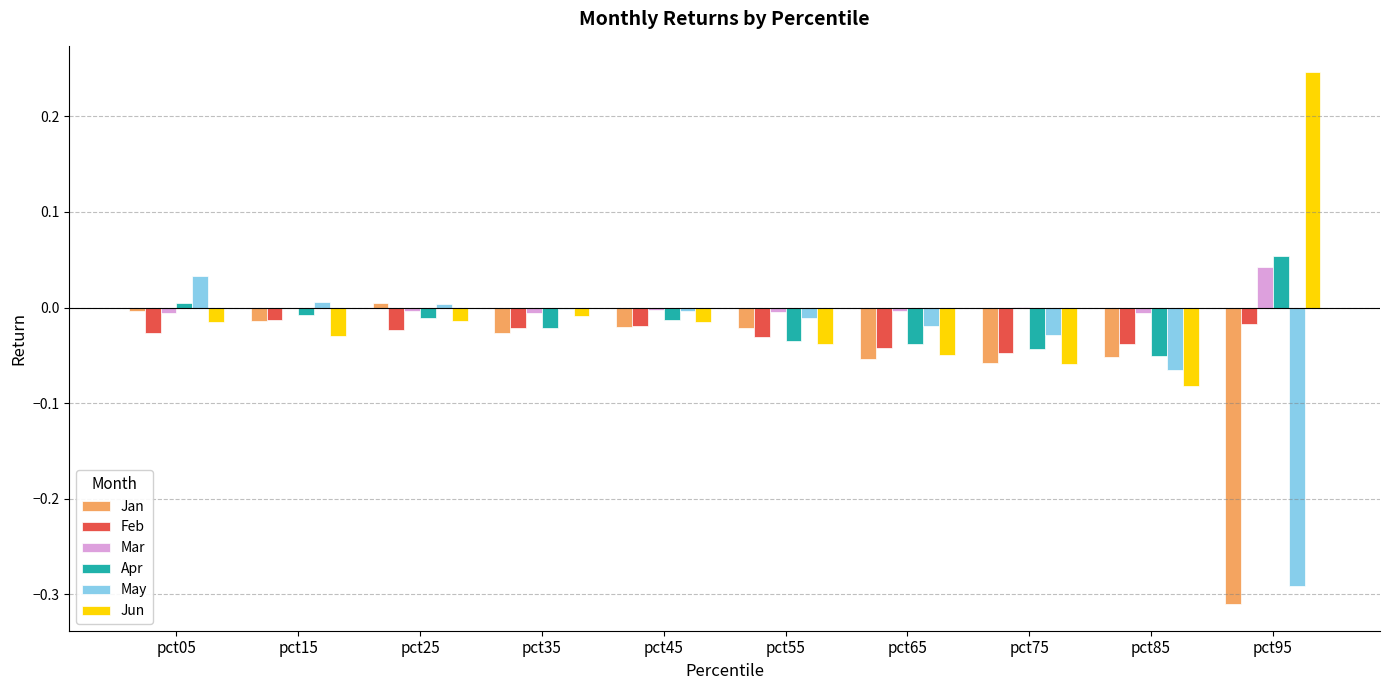

Is the value of May at pct25 greater than the value of Jan at pct55?

Yes